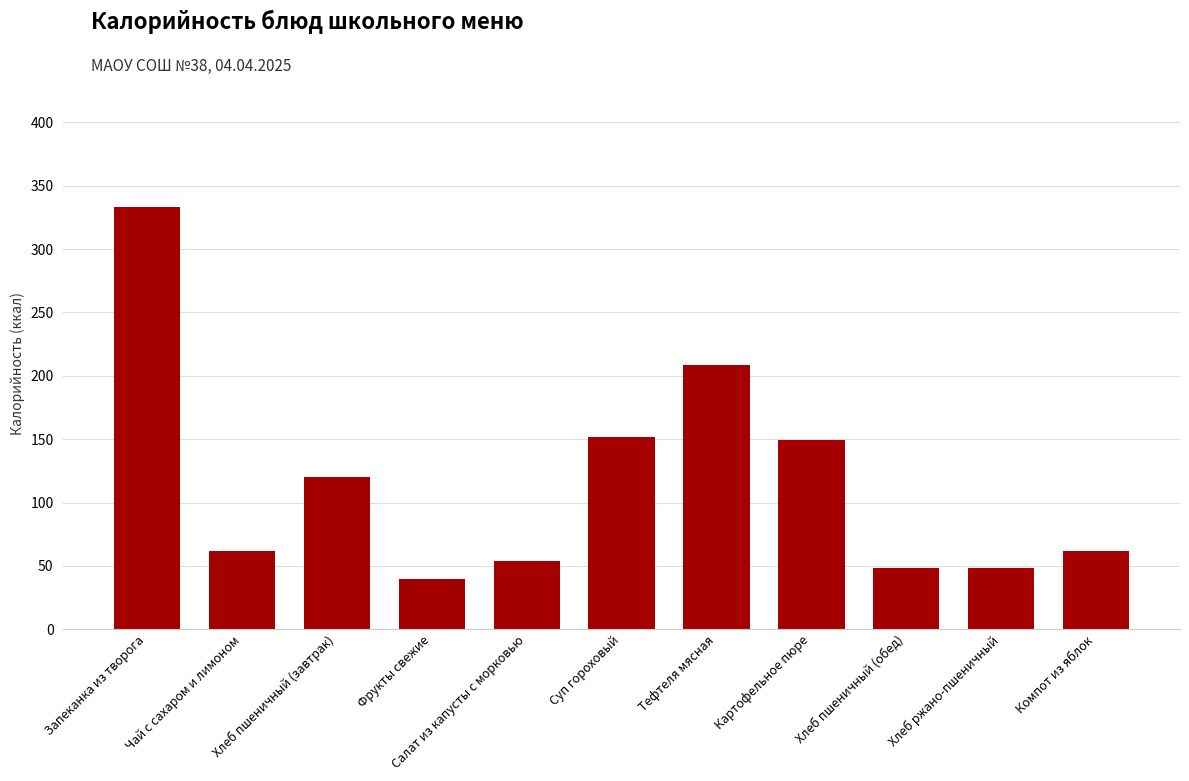

The value at Чай с сахаром и лимоном is 43.1. True or false?

False